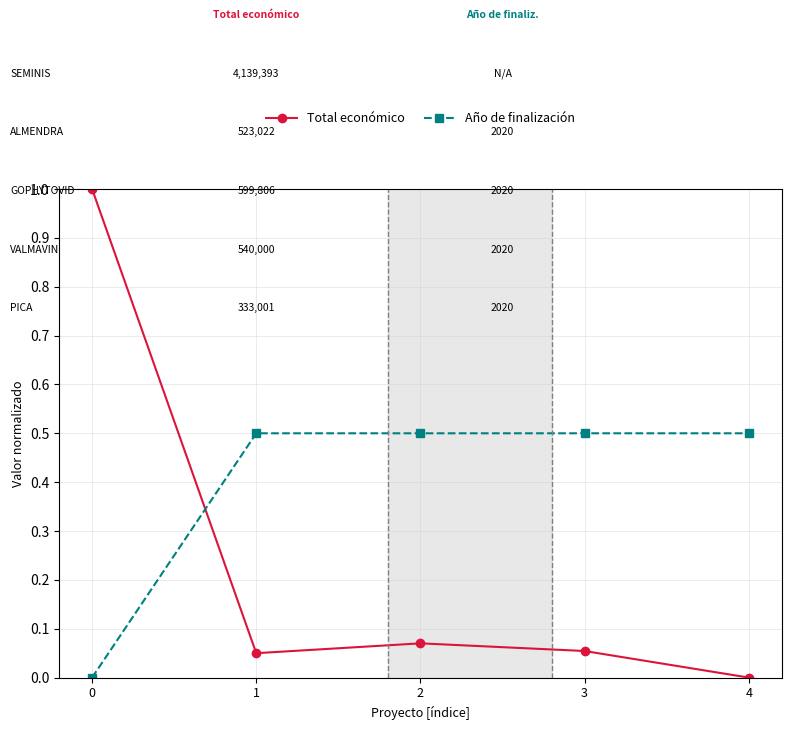

How many lines are shown in the chart?

2